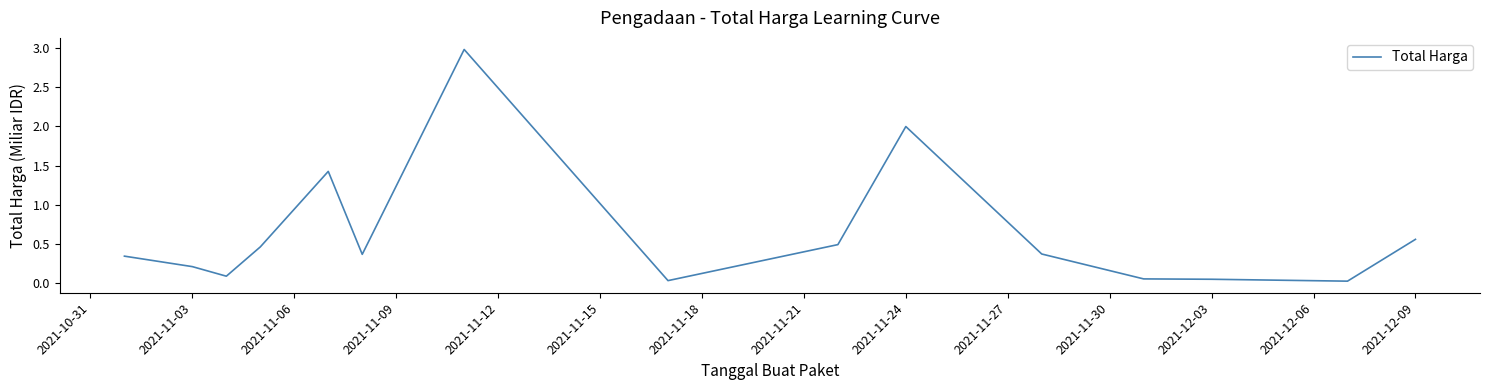

Is this an area chart (filled region under the line)?

No